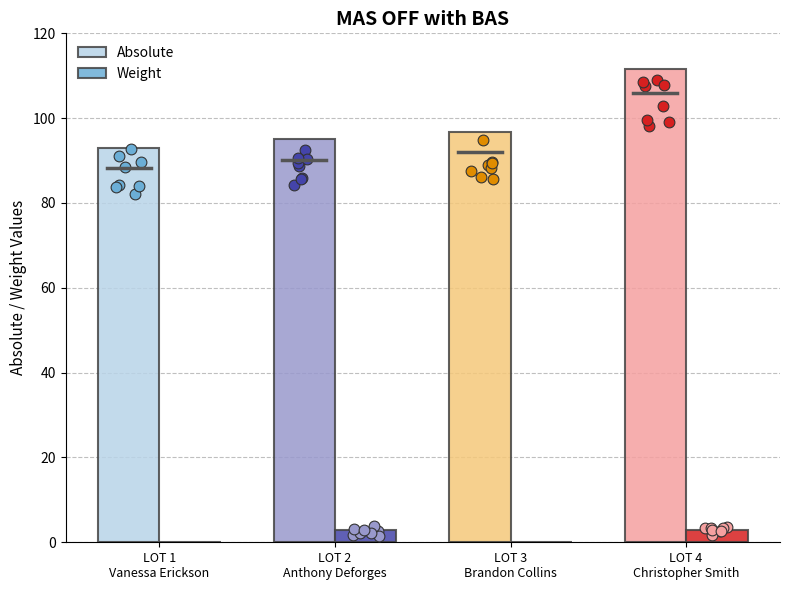

At how many categories does at least one series exceed 54?

4